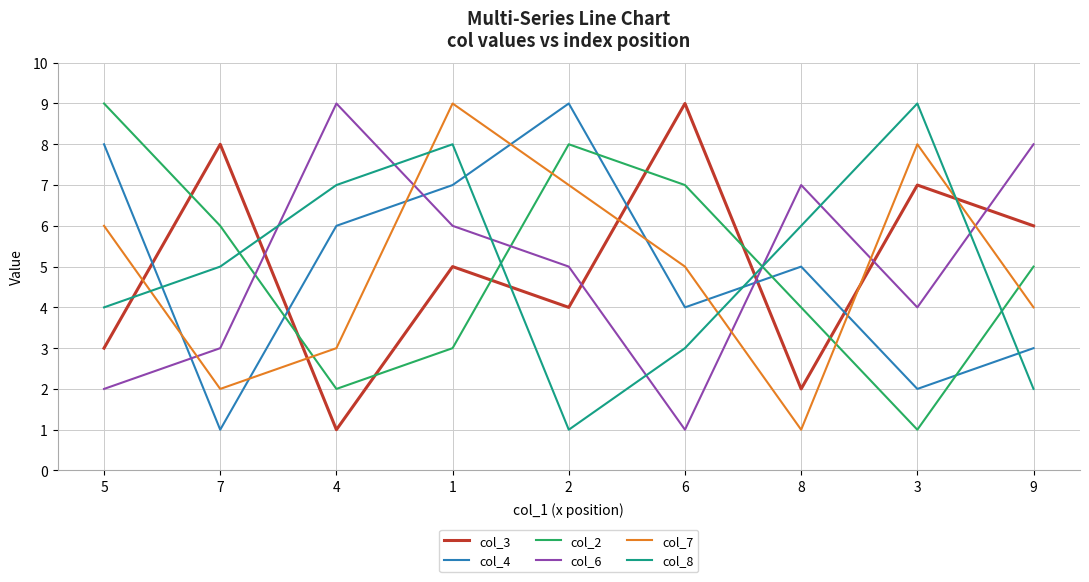

What is the maximum value shown in the chart?

9